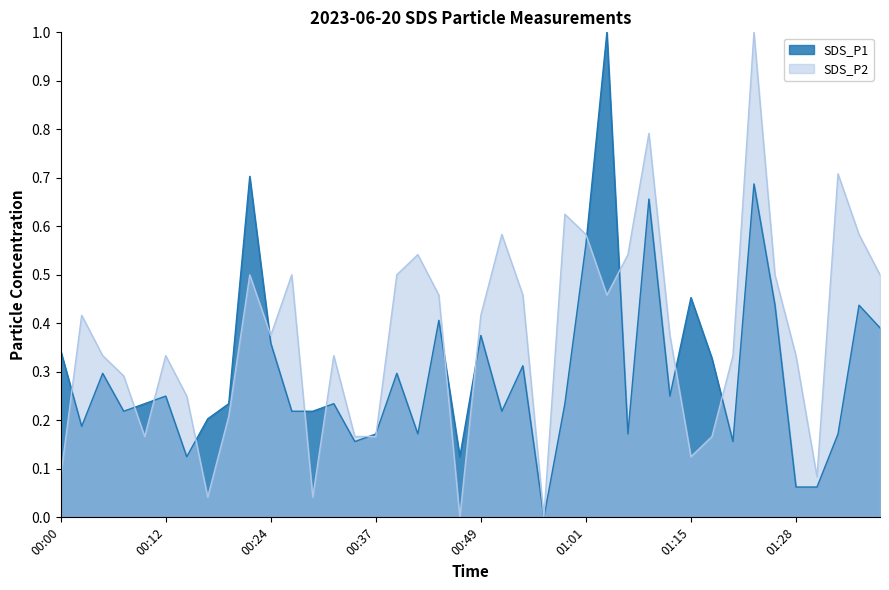

List the series in order of their peak value, lowest first.

SDS_P1, SDS_P2